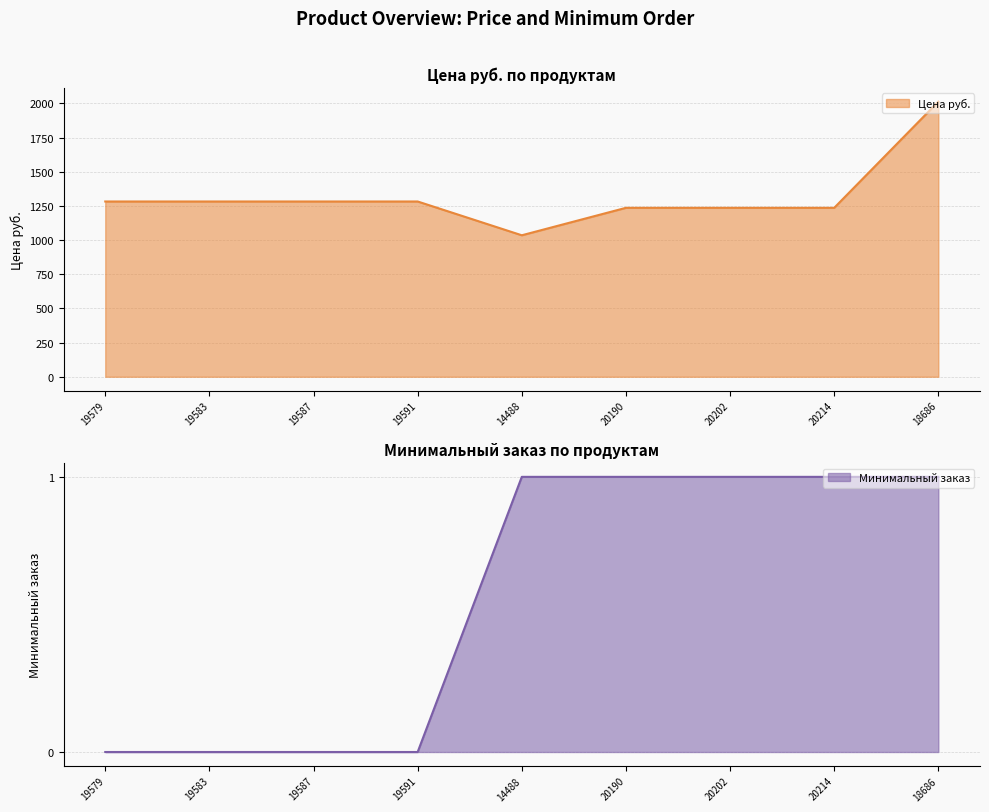

Rank the series at 20202 from lowest to highest value.

Минимальный заказ, Цена руб.